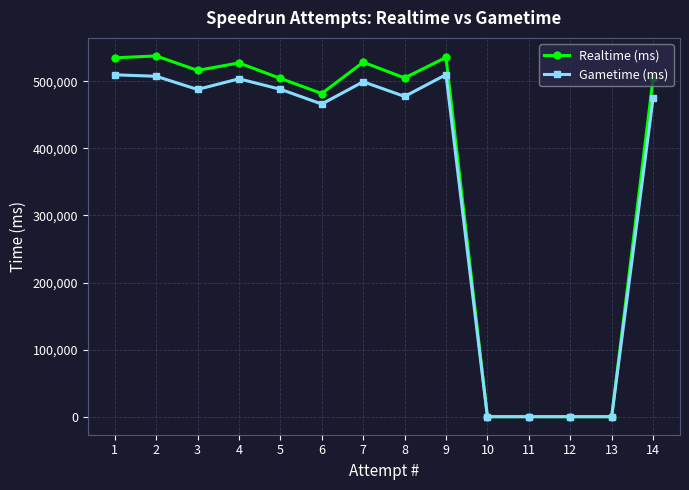

What is the total value across all series at 2?

1045459